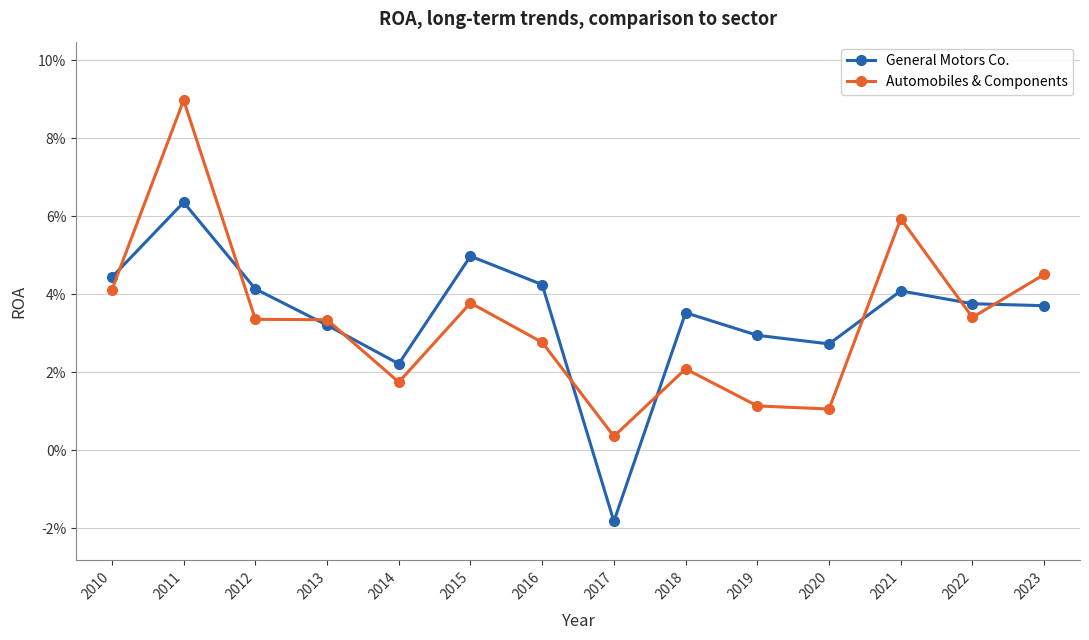

What are all the series names shown in the legend?

General Motors Co., Automobiles & Components